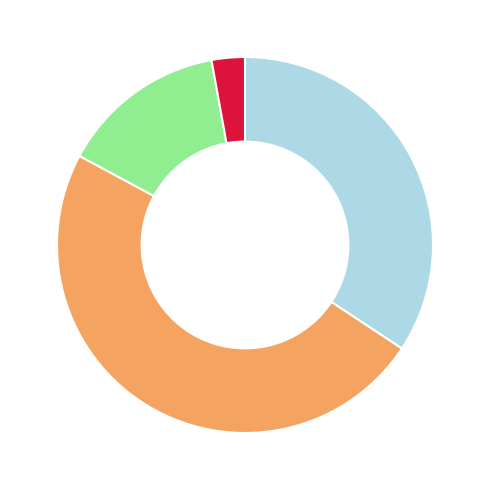

Is there a majority slice in this chart?

No